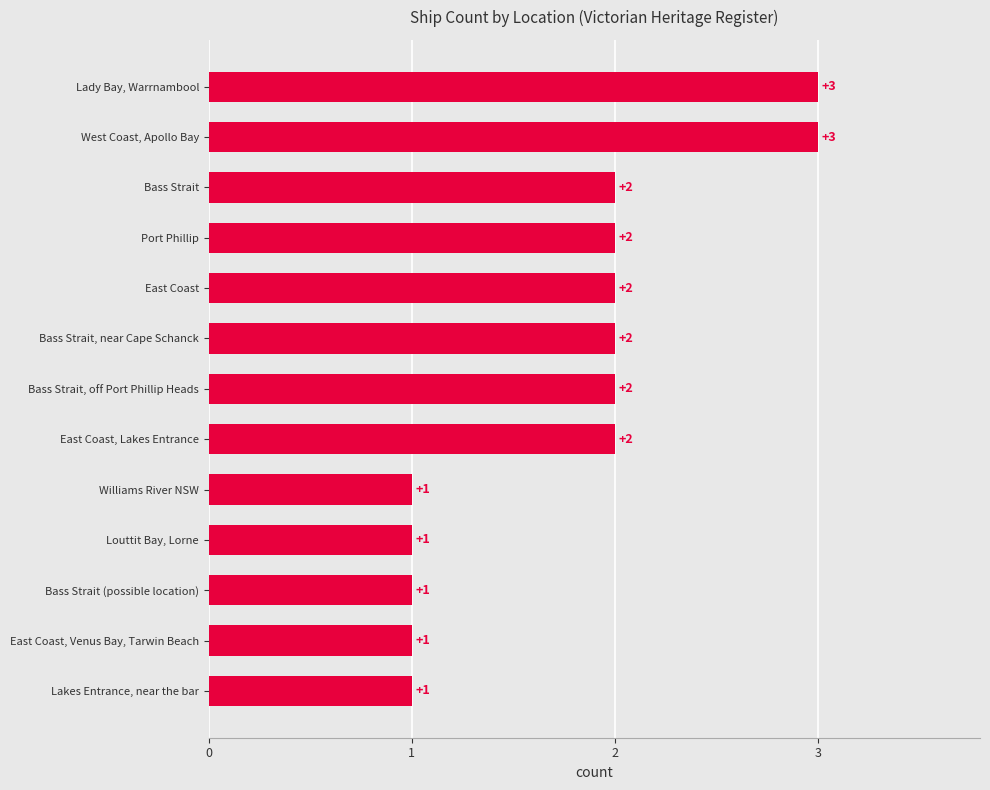

What is the maximum value shown in the chart?

3